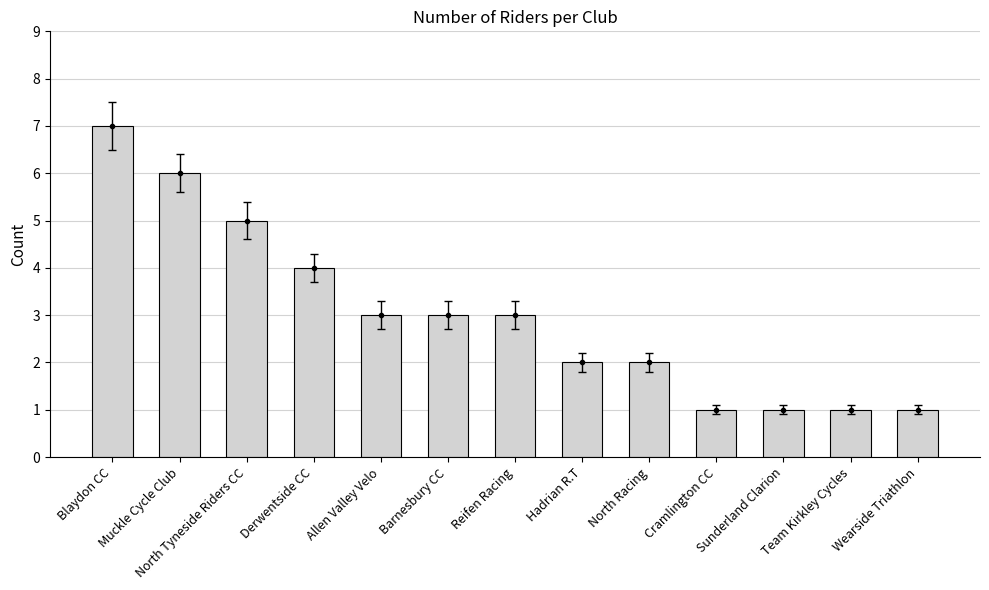

Rank the categories by value from lowest to highest.

Cramlington CC, Sunderland Clarion, Team Kirkley Cycles, Wearside Triathlon, Hadrian R.T, North Racing, Allen Valley Velo, Barnesbury CC, Reifen Racing, Derwentside CC, North Tyneside Riders CC, Muckle Cycle Club, Blaydon CC